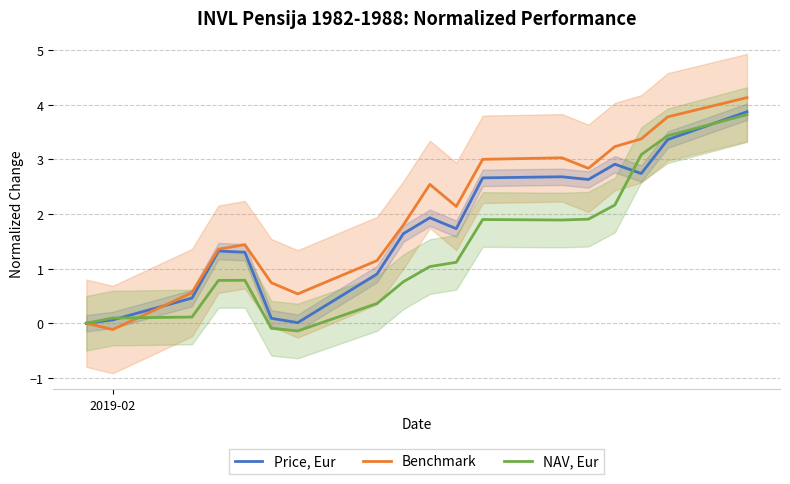

What is the highest value of the NAV, Eur series?

3.8